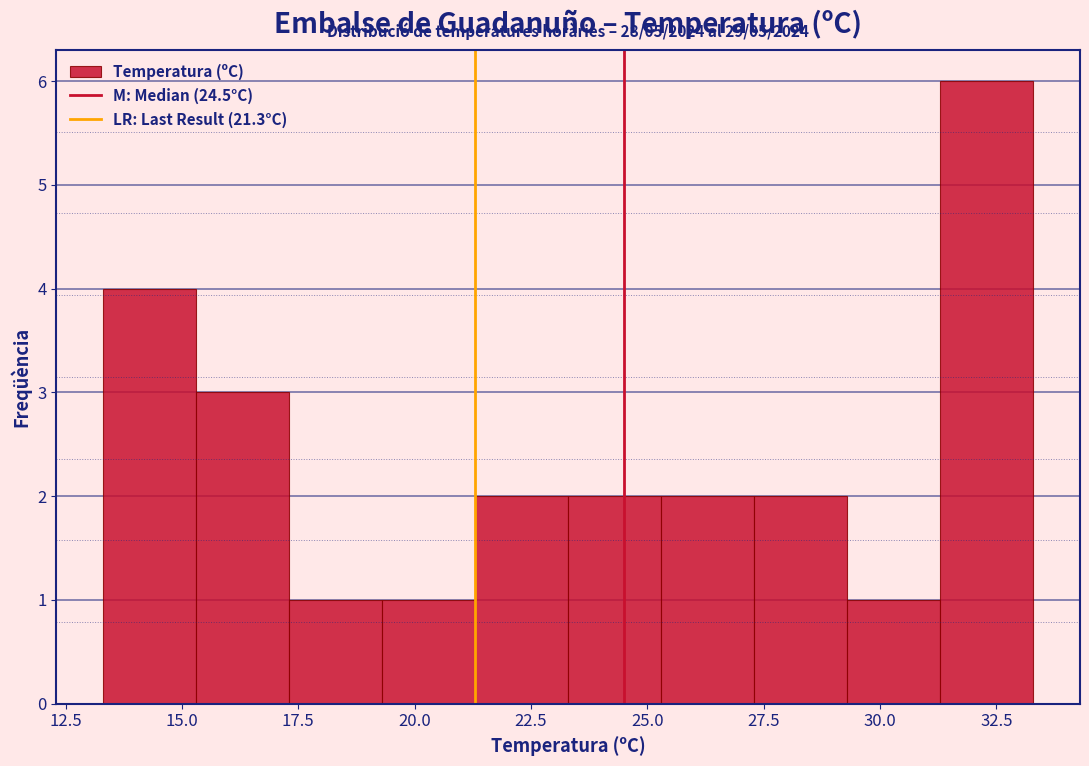

Over which range of the x-axis is the bar tallest?

31.3 to 33.3